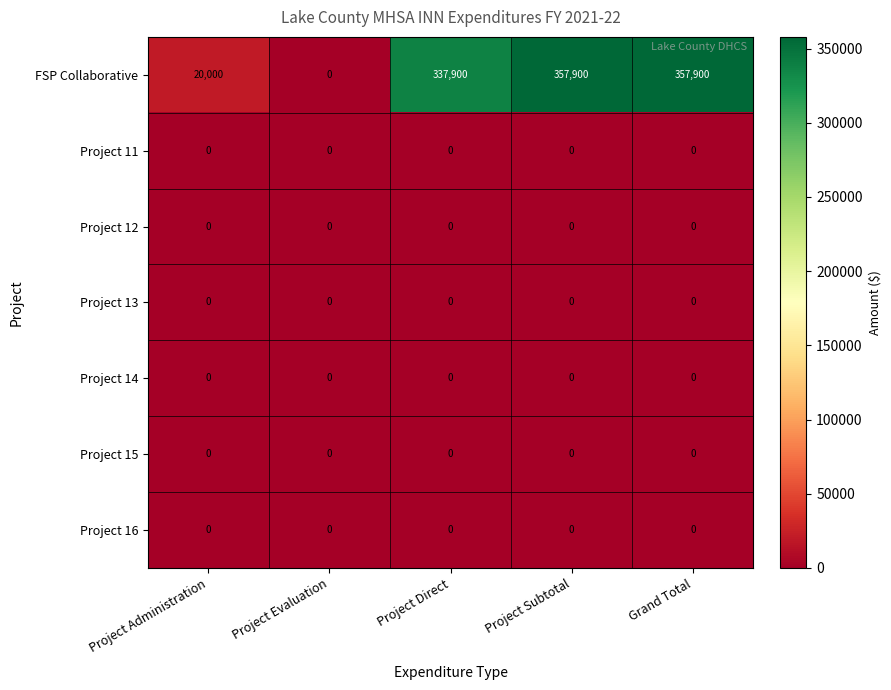

What is the total value across all series at Project Administration?

20000